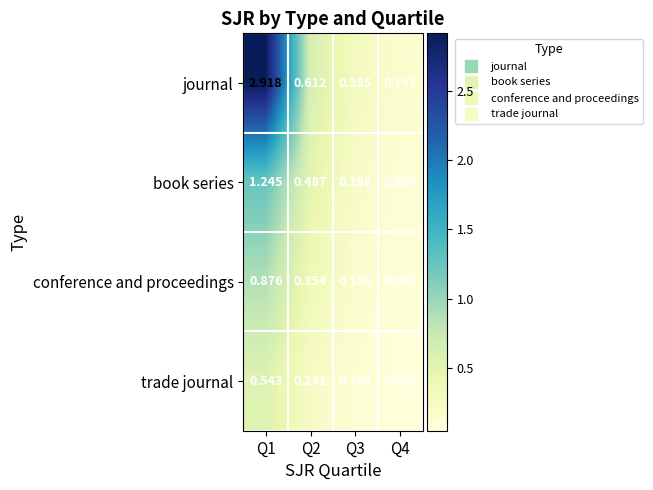

Between Q1 and Q4, which series saw the biggest shift?

journal